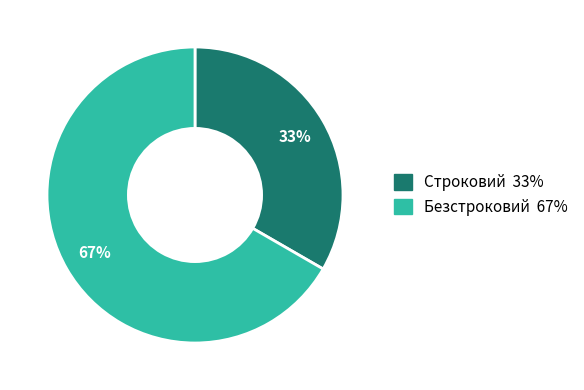

How many segments does this pie chart have?

2